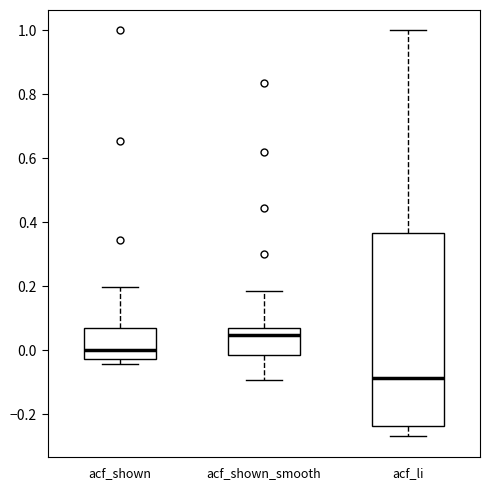

Comparing the boxes themselves (not the whiskers), which one is the tallest?

acf_li